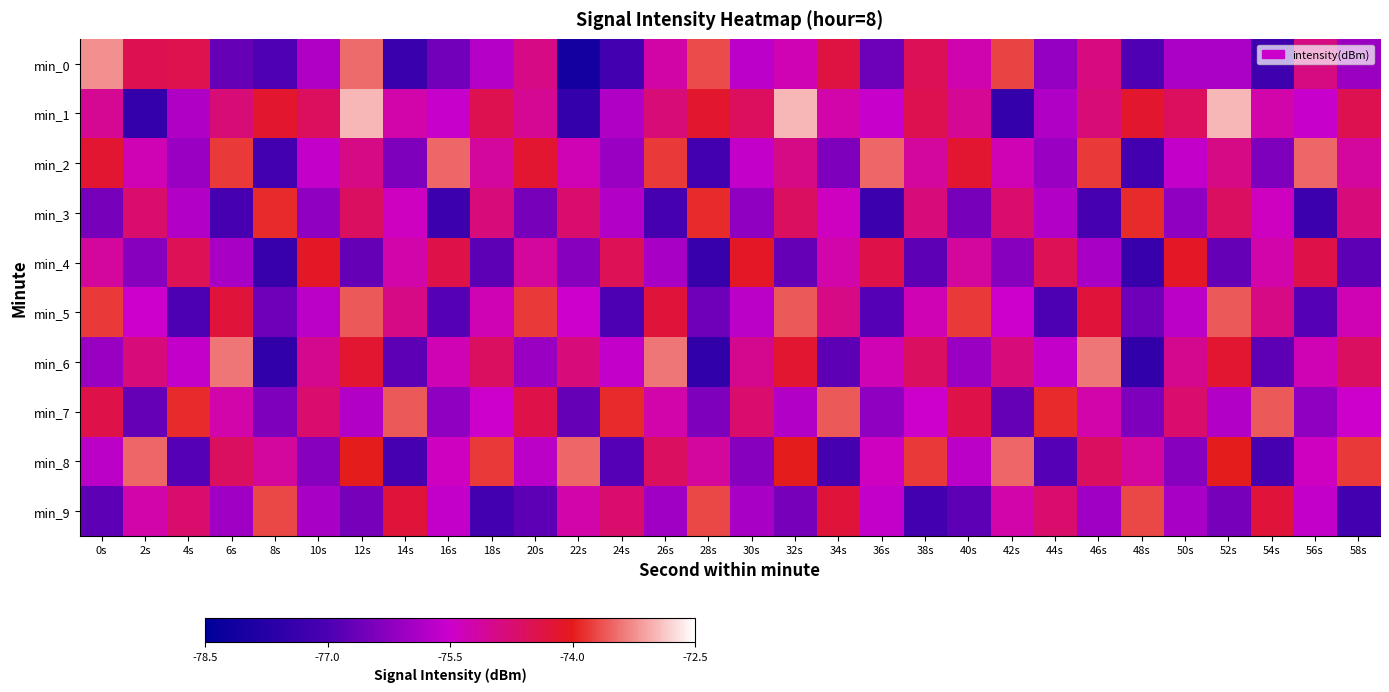

Reading left to right, what are all the values shown in this chart?

min_0: 0s=-73.2	2s=-74.5	4s=-74.4	6s=-76.7	8s=-77.0	10s=-75.8	12s=-73.5	14s=-77.3	16s=-76.5	18s=-75.8	20s=-74.9	22s=-78.1	24s=-77.2	26s=-75.2	28s=-73.7	30s=-75.7	32s=-75.3	34s=-74.3	36s=-76.6	38s=-74.5	40s=-75.2	42s=-73.7	44s=-76.2	46s=-74.9	48s=-77.0	50s=-75.9	52s=-75.9	54s=-77.2	56s=-74.9	58s=-76.1
min_1: 0s=-75.0	2s=-77.5	4s=-75.8	6s=-74.8	8s=-74.2	10s=-74.6	12s=-73.0	14s=-75.2	16s=-75.6	18s=-74.5	20s=-75.0	22s=-77.5	24s=-75.8	26s=-74.8	28s=-74.2	30s=-74.6	32s=-73.0	34s=-75.2	36s=-75.6	38s=-74.5	40s=-75.0	42s=-77.5	44s=-75.8	46s=-74.8	48s=-74.2	50s=-74.6	52s=-73.0	54s=-75.2	56s=-75.6	58s=-74.5
min_2: 0s=-74.2	2s=-75.3	4s=-76.1	6s=-73.8	8s=-77.2	10s=-75.6	12s=-74.9	14s=-76.4	16s=-73.5	18s=-75.1	20s=-74.2	22s=-75.3	24s=-76.1	26s=-73.8	28s=-77.2	30s=-75.6	32s=-74.9	34s=-76.4	36s=-73.5	38s=-75.1	40s=-74.2	42s=-75.3	44s=-76.1	46s=-73.8	48s=-77.2	50s=-75.6	52s=-74.9	54s=-76.4	56s=-73.5	58s=-75.1
min_3: 0s=-76.5	2s=-74.7	4s=-75.8	6s=-77.1	8s=-73.9	10s=-76.2	12s=-74.6	14s=-75.4	16s=-77.3	18s=-74.8	20s=-76.5	22s=-74.7	24s=-75.8	26s=-77.1	28s=-73.9	30s=-76.2	32s=-74.6	34s=-75.4	36s=-77.3	38s=-74.8	40s=-76.5	42s=-74.7	44s=-75.8	46s=-77.1	48s=-73.9	50s=-76.2	52s=-74.6	54s=-75.4	56s=-77.3	58s=-74.8
min_4: 0s=-75.1	2s=-76.3	4s=-74.5	6s=-75.9	8s=-77.4	10s=-74.1	12s=-76.7	14s=-75.2	16s=-74.4	18s=-76.8	20s=-75.1	22s=-76.3	24s=-74.5	26s=-75.9	28s=-77.4	30s=-74.1	32s=-76.7	34s=-75.2	36s=-74.4	38s=-76.8	40s=-75.1	42s=-76.3	44s=-74.5	46s=-75.9	48s=-77.4	50s=-74.1	52s=-76.7	54s=-75.2	56s=-74.4	58s=-76.8
min_5: 0s=-73.8	2s=-75.5	4s=-77.0	6s=-74.3	8s=-76.6	10s=-75.7	12s=-73.6	14s=-74.9	16s=-76.9	18s=-75.3	20s=-73.8	22s=-75.5	24s=-77.0	26s=-74.3	28s=-76.6	30s=-75.7	32s=-73.6	34s=-74.9	36s=-76.9	38s=-75.3	40s=-73.8	42s=-75.5	44s=-77.0	46s=-74.3	48s=-76.6	50s=-75.7	52s=-73.6	54s=-74.9	56s=-76.9	58s=-75.3
min_6: 0s=-76.1	2s=-74.8	4s=-75.6	6s=-73.4	8s=-77.5	10s=-75.0	12s=-74.2	14s=-76.8	16s=-75.3	18s=-74.6	20s=-76.1	22s=-74.8	24s=-75.6	26s=-73.4	28s=-77.5	30s=-75.0	32s=-74.2	34s=-76.8	36s=-75.3	38s=-74.6	40s=-76.1	42s=-74.8	44s=-75.6	46s=-73.4	48s=-77.5	50s=-75.0	52s=-74.2	54s=-76.8	56s=-75.3	58s=-74.6
min_7: 0s=-74.4	2s=-76.7	4s=-73.9	6s=-75.2	8s=-76.4	10s=-74.7	12s=-75.8	14s=-73.6	16s=-76.2	18s=-75.5	20s=-74.4	22s=-76.7	24s=-73.9	26s=-75.2	28s=-76.4	30s=-74.7	32s=-75.8	34s=-73.6	36s=-76.2	38s=-75.5	40s=-74.4	42s=-76.7	44s=-73.9	46s=-75.2	48s=-76.4	50s=-74.7	52s=-75.8	54s=-73.6	56s=-76.2	58s=-75.5
min_8: 0s=-75.7	2s=-73.5	4s=-76.9	6s=-74.6	8s=-75.1	10s=-76.3	12s=-74.0	14s=-77.1	16s=-75.4	18s=-73.8	20s=-75.7	22s=-73.5	24s=-76.9	26s=-74.6	28s=-75.1	30s=-76.3	32s=-74.0	34s=-77.1	36s=-75.4	38s=-73.8	40s=-75.7	42s=-73.5	44s=-76.9	46s=-74.6	48s=-75.1	50s=-76.3	52s=-74.0	54s=-77.1	56s=-75.4	58s=-73.8
min_9: 0s=-76.8	2s=-75.2	4s=-74.7	6s=-76.0	8s=-73.7	10s=-75.9	12s=-76.5	14s=-74.3	16s=-75.6	18s=-77.2	20s=-76.8	22s=-75.2	24s=-74.7	26s=-76.0	28s=-73.7	30s=-75.9	32s=-76.5	34s=-74.3	36s=-75.6	38s=-77.2	40s=-76.8	42s=-75.2	44s=-74.7	46s=-76.0	48s=-73.7	50s=-75.9	52s=-76.5	54s=-74.3	56s=-75.6	58s=-77.2